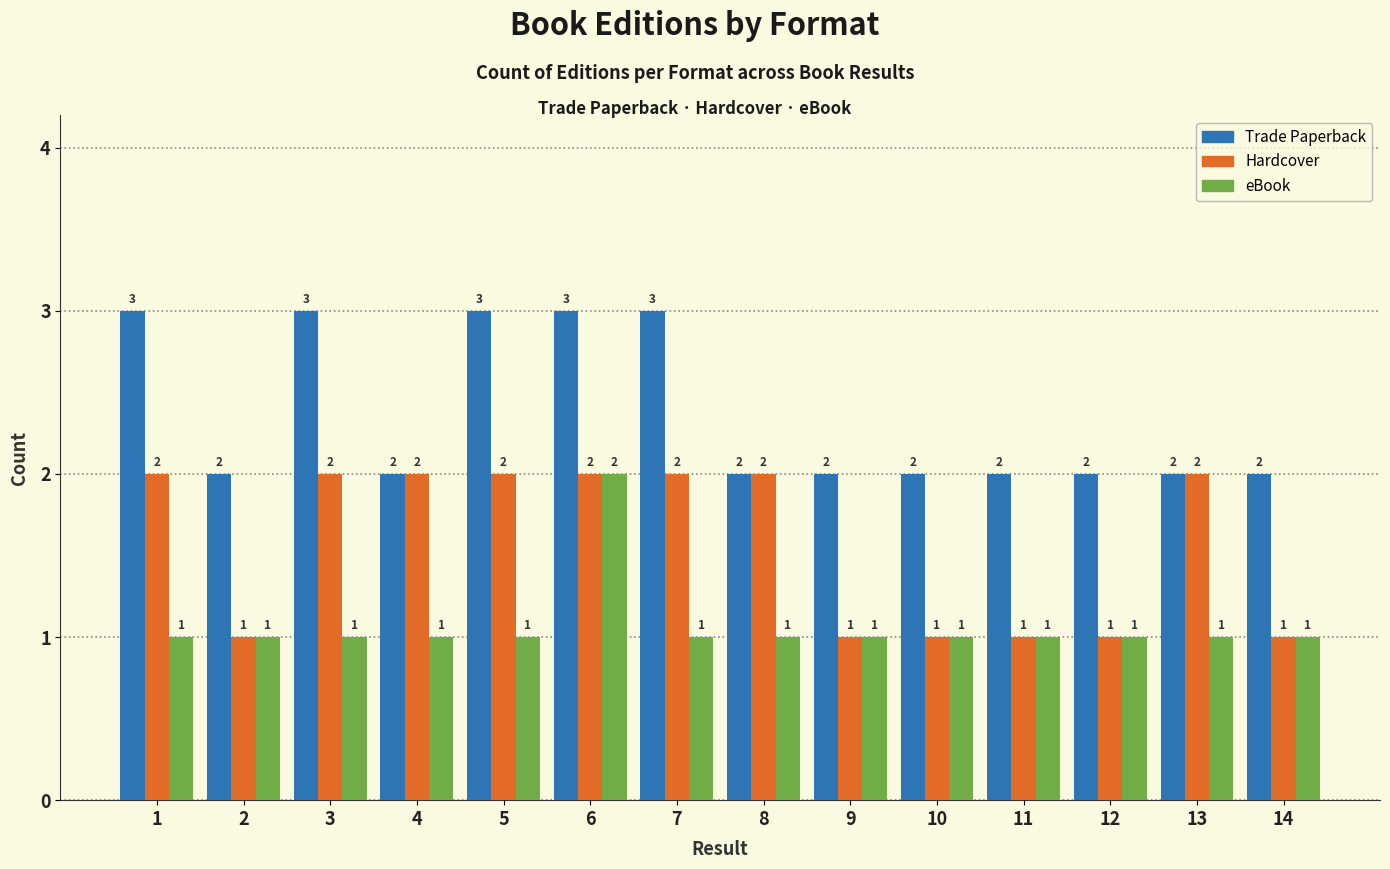

Reading left to right, what are all the values shown in this chart?

Trade Paperback: 3	2	3	2	3	3	3	2	2	2	2	2	2	2
Hardcover: 2	1	2	2	2	2	2	2	1	1	1	1	2	1
eBook: 1	1	1	1	1	2	1	1	1	1	1	1	1	1